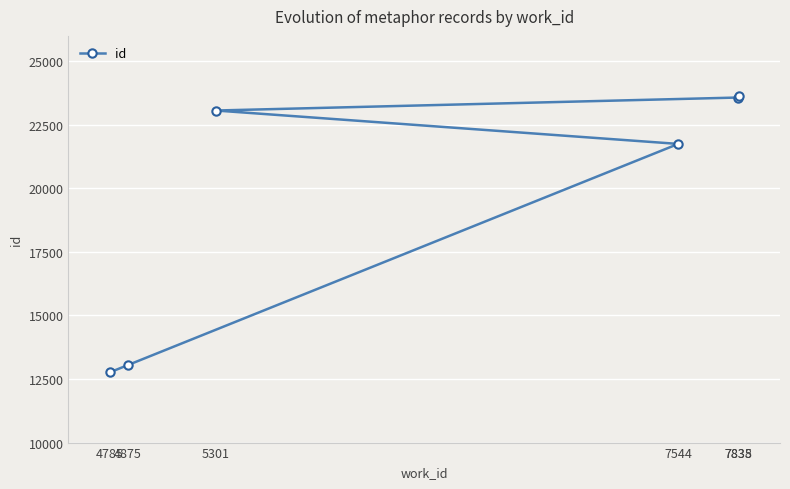

Which label corresponds to the largest value in the chart?

7838